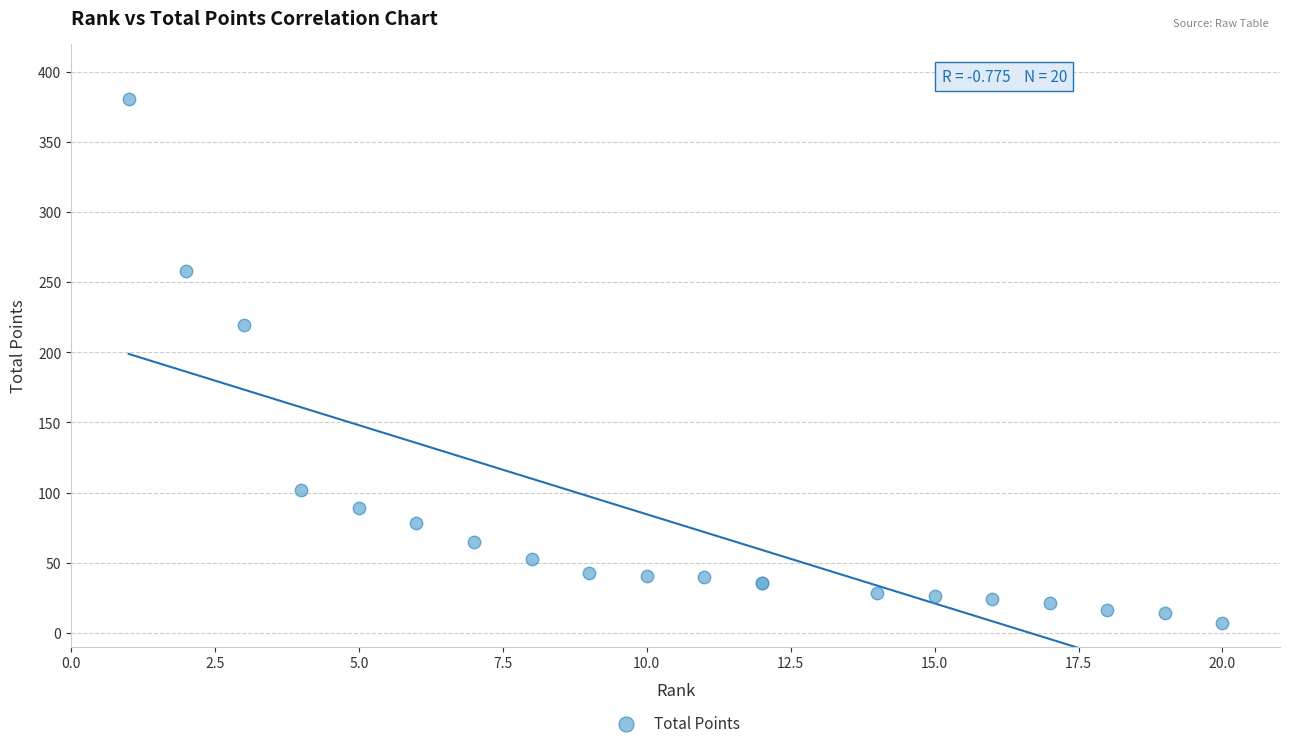

What Y value in the scatter plot is closest to 193?

219.1